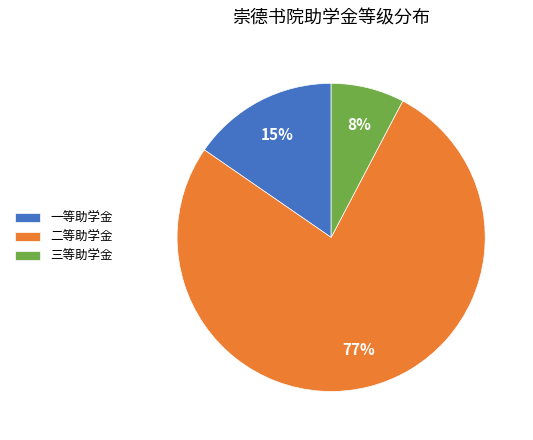

Which slice is the largest?

二等助学金